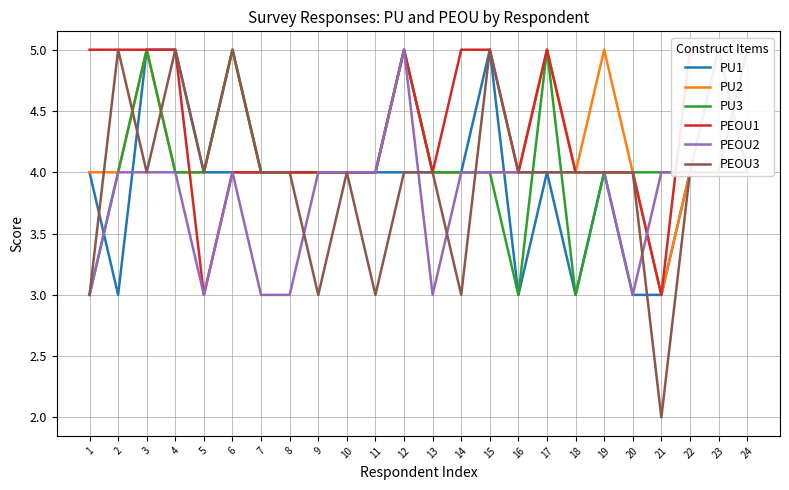

How many lines are shown in the chart?

6